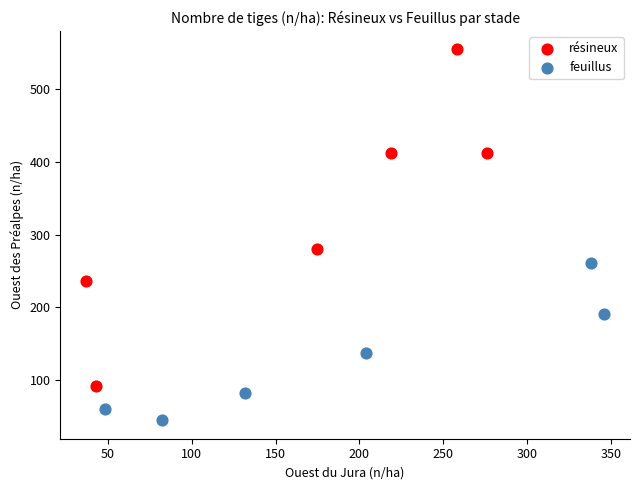

Which series has the largest Y range (max minus min)?

résineux